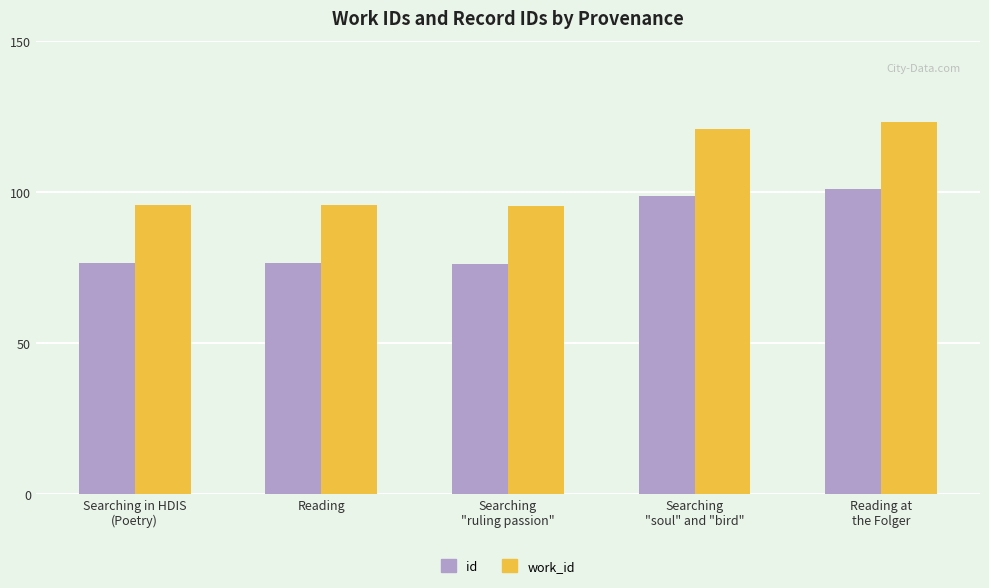

Rank the series by their maximum value, from highest to lowest.

work_id, id